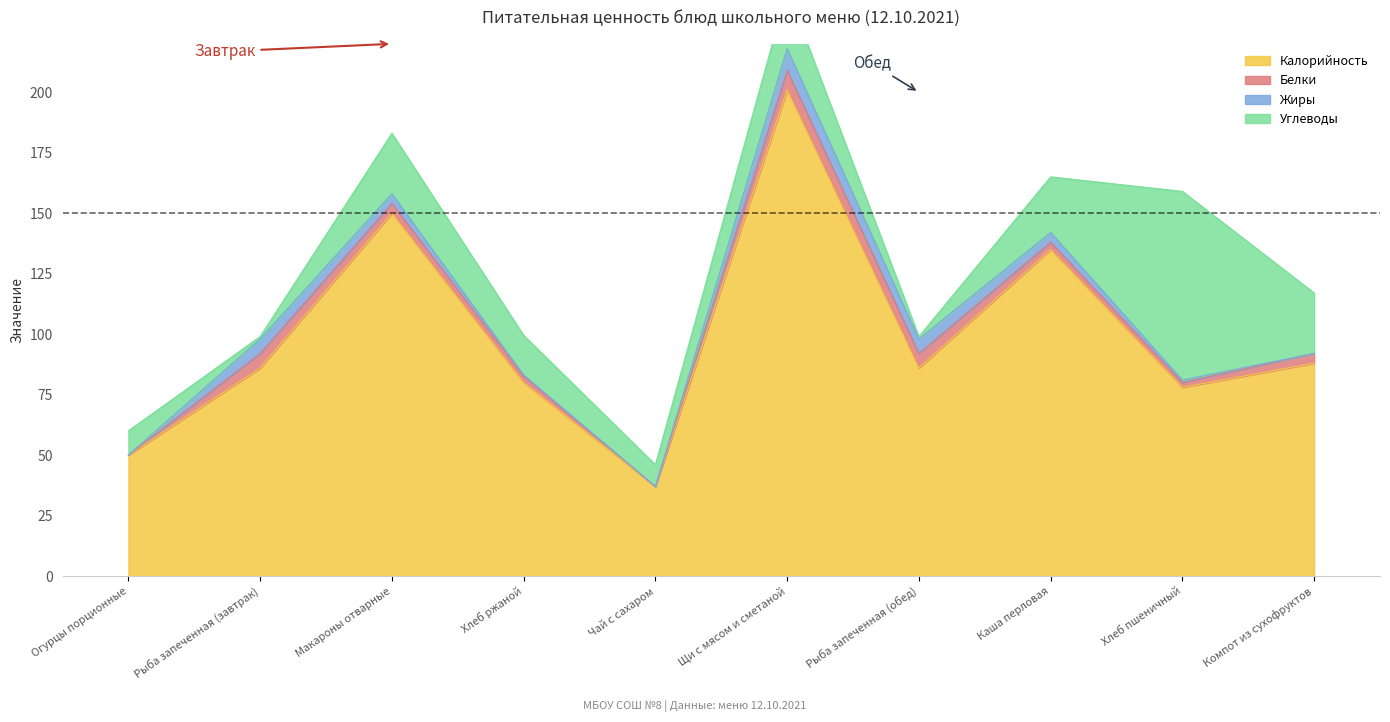

What is the difference between the Белки values at Огурцы порционные and Каша перловая?

3.0